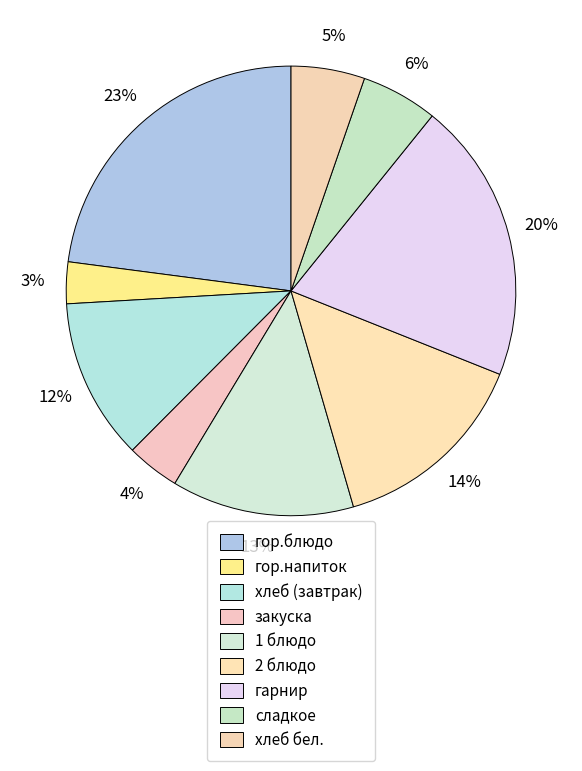

Between сладкое and 2 блюдо, which is larger?

2 блюдо